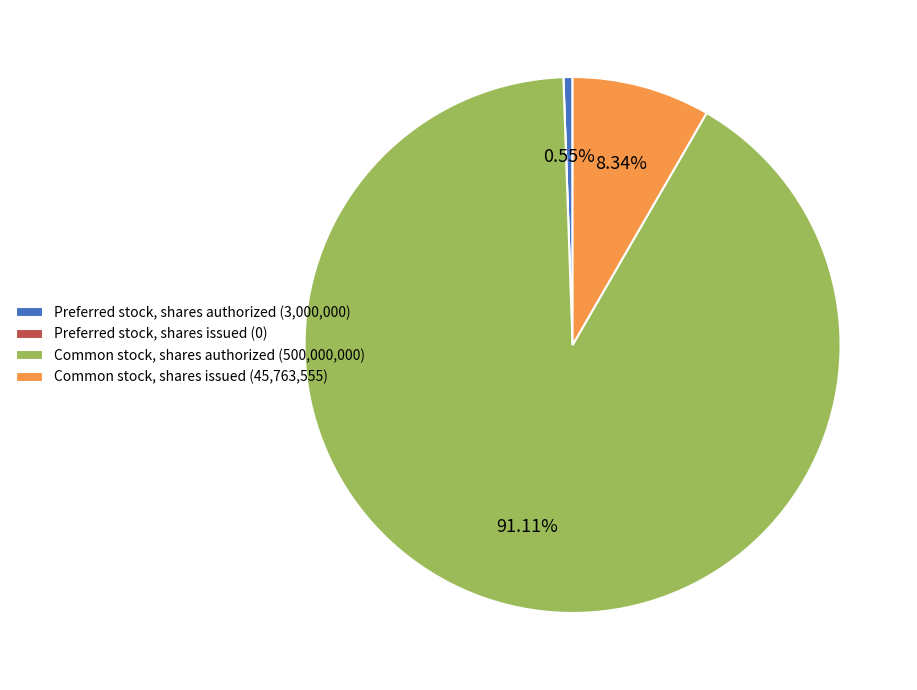

Is Preferred stock, shares authorized (3,000,000) the majority of the pie?

No